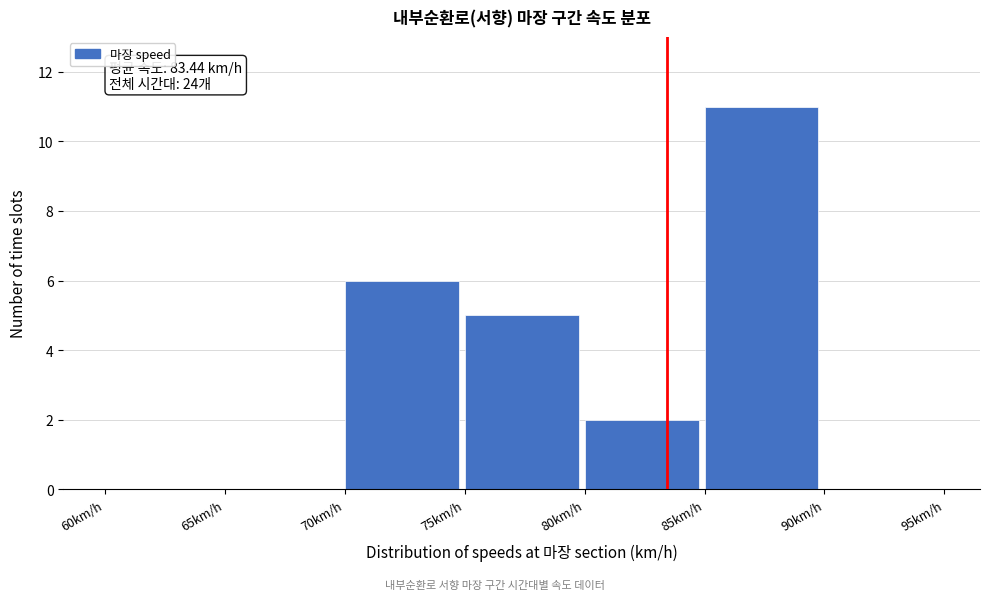

Which range on the x-axis has the tallest bar?

85 to 90